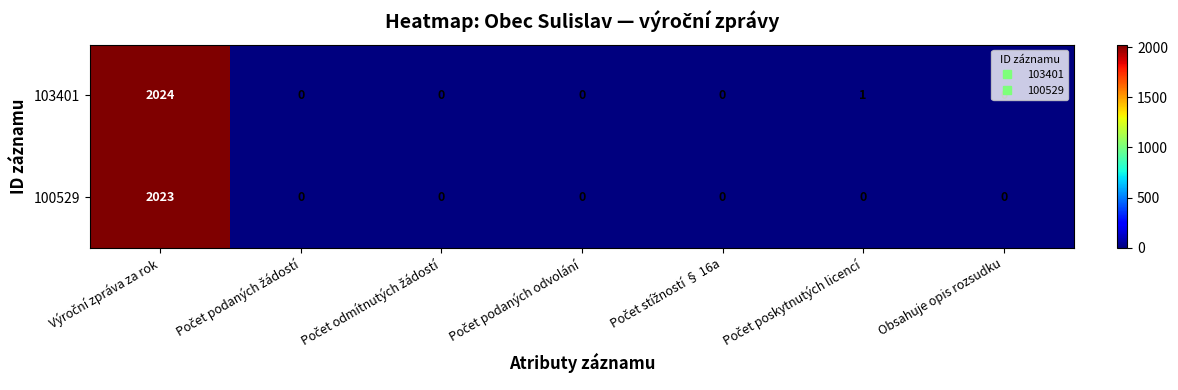

What is the average value of the 100529 series?

289